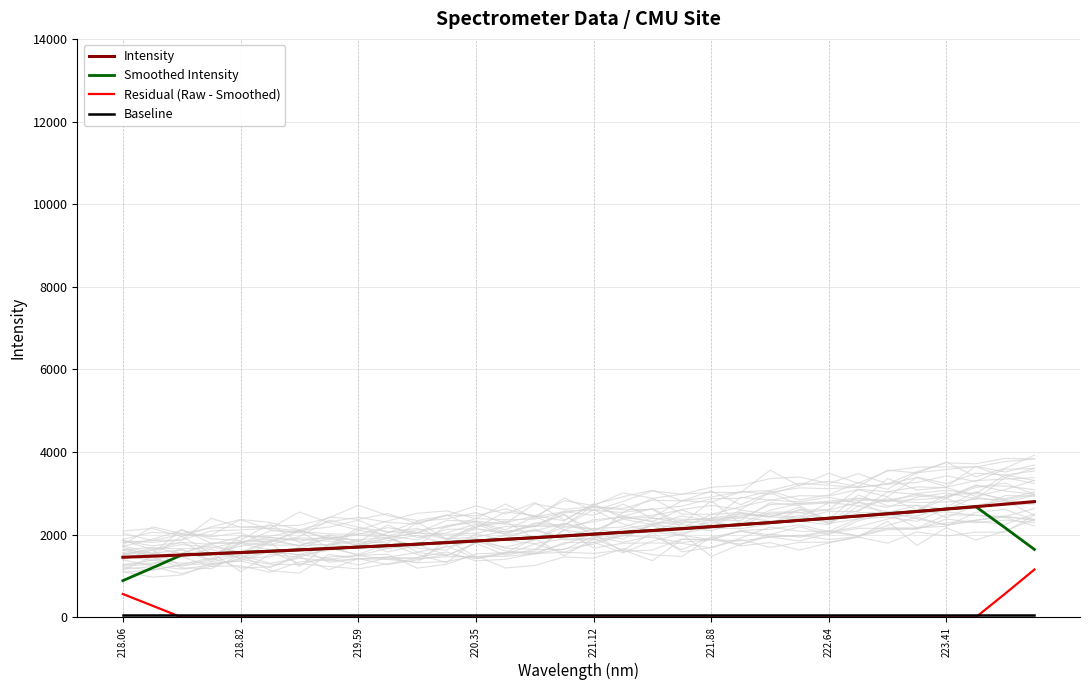

Rank the series by their maximum value, from lowest to highest.

Baseline, Residual (Raw - Smoothed), Smoothed Intensity, Intensity